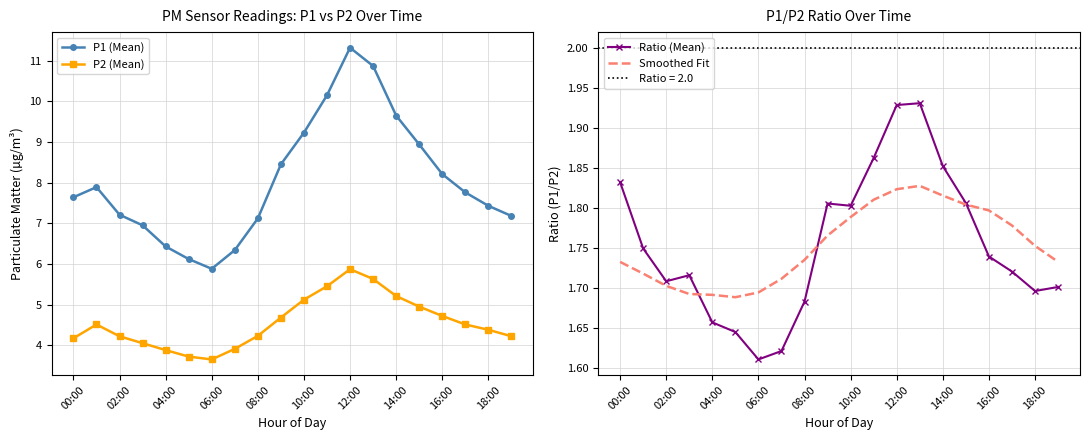

The Ratio (Mean) series shows 1.9 at 13. True or false?

True